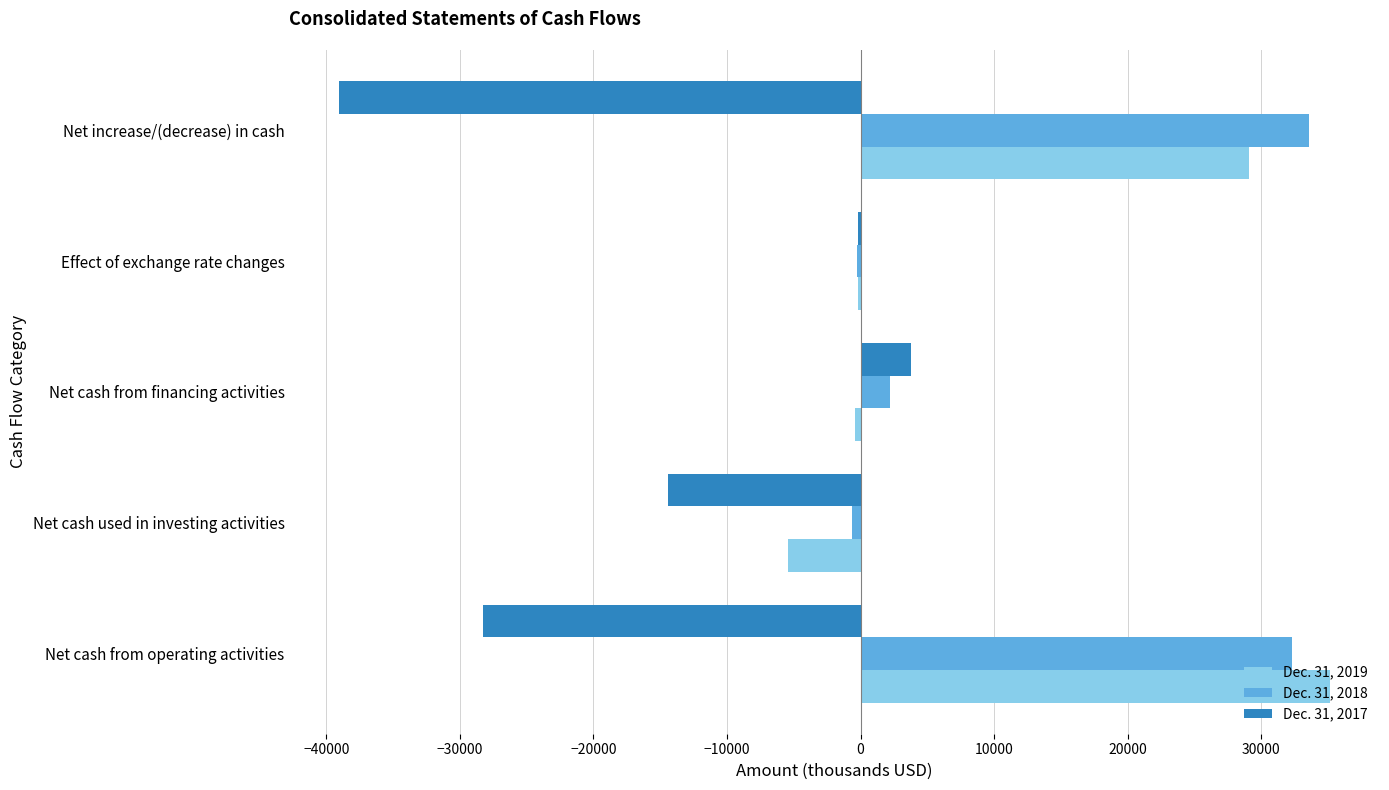

What is the average value of the Dec. 31, 2019 series?

11644